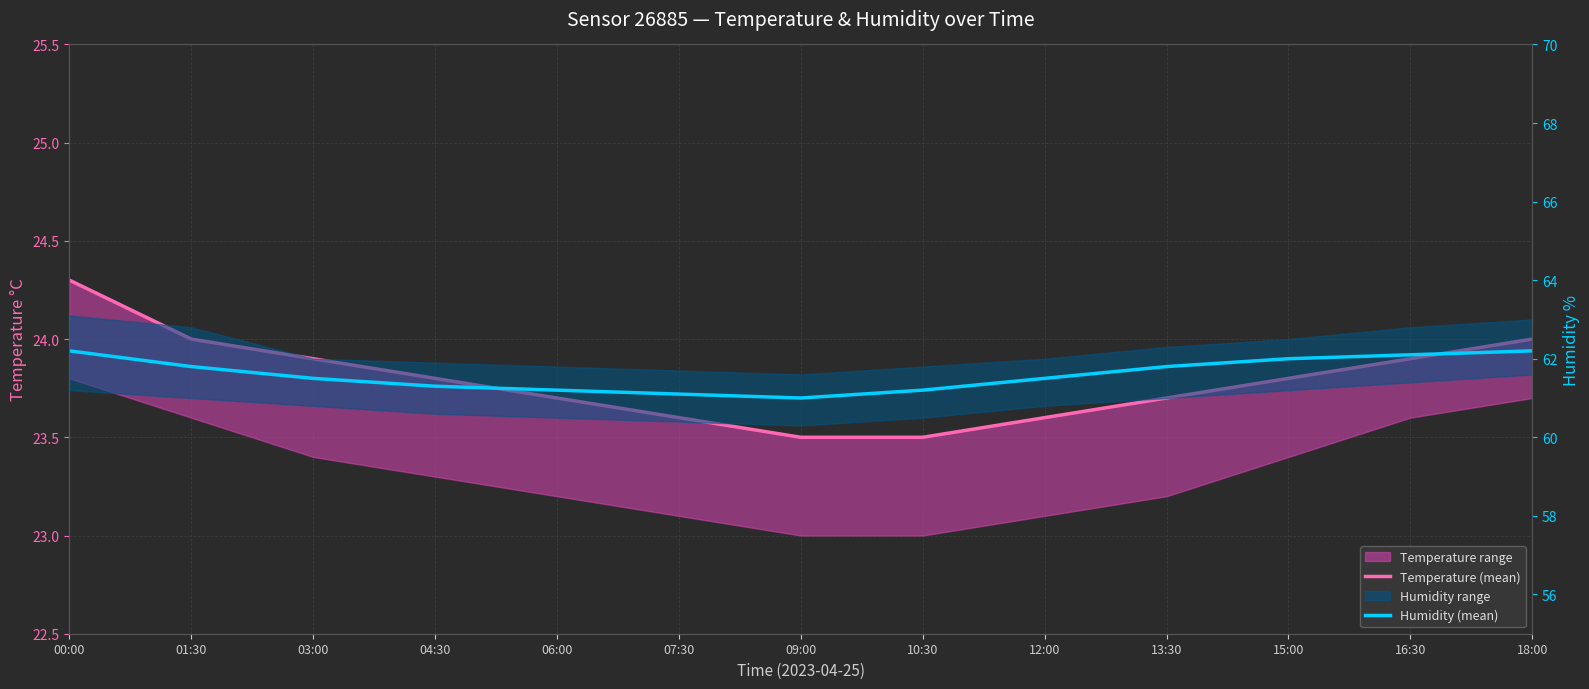

Which series has the widest spread of values?

Humidity (mean)